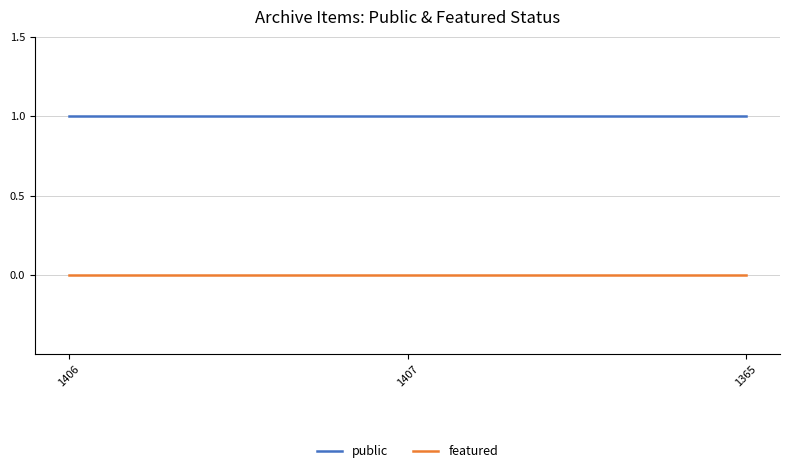

Does the chart have visible grid lines?

Yes